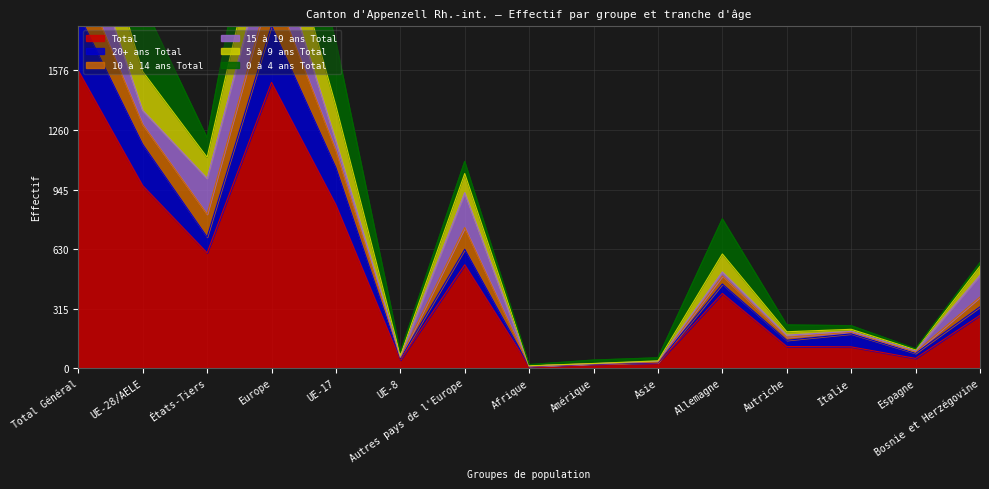

Where is 10 à 14 ans Total nearest to the value 1190?

UE-17